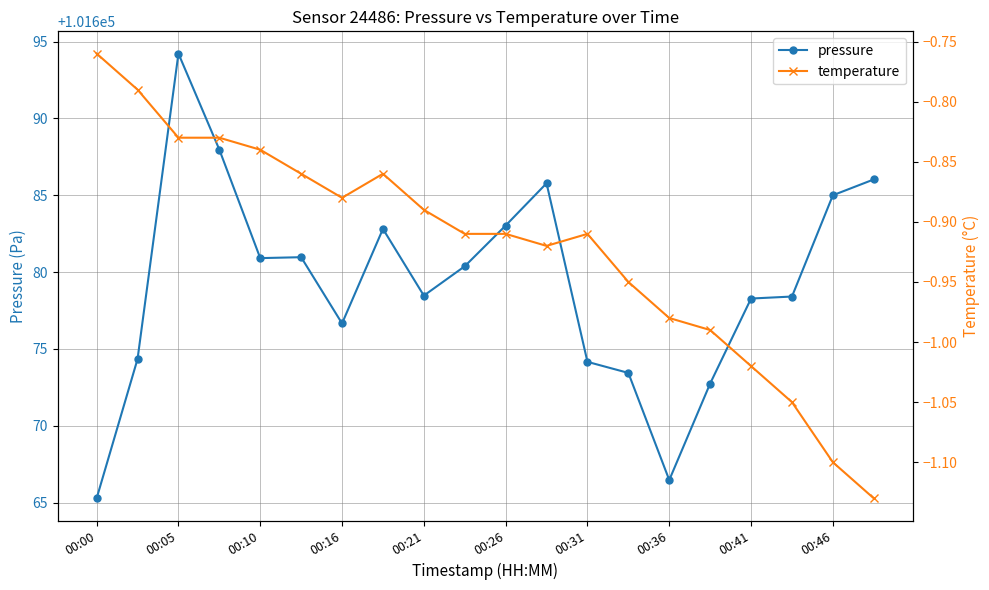

Which series has the widest spread of values?

pressure